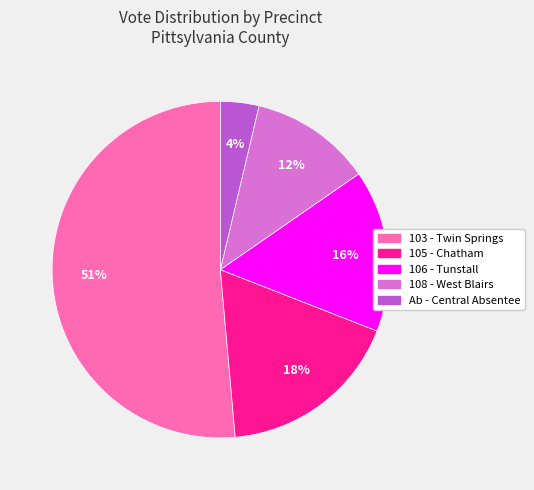

Combined, do 105 - Chatham and 106 - Tunstall account for over 50%?

No